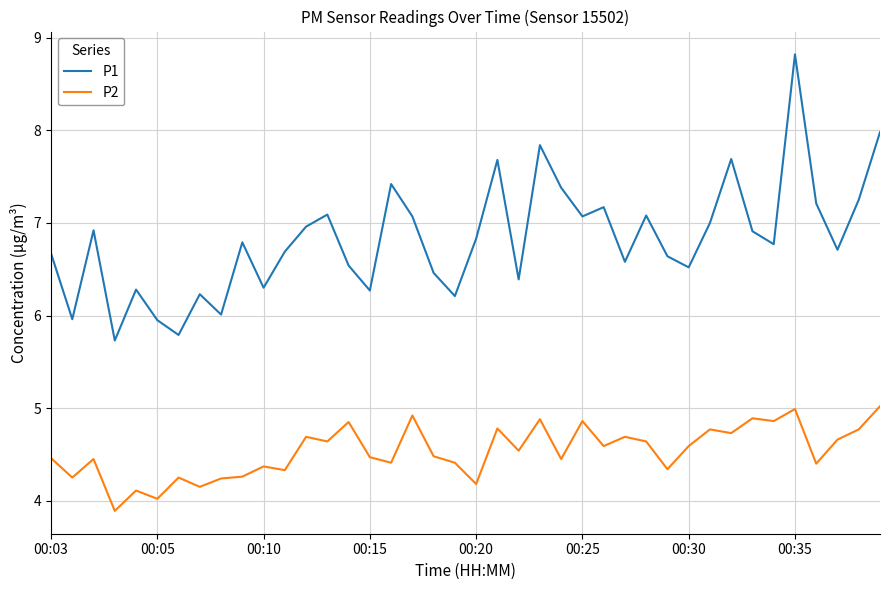

What is the highest value of the P1 series?

8.8